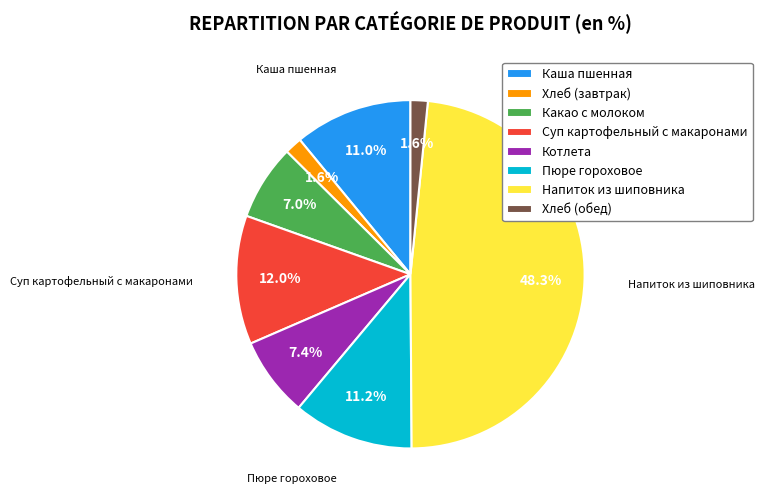

Count the number of slices in the pie.

8